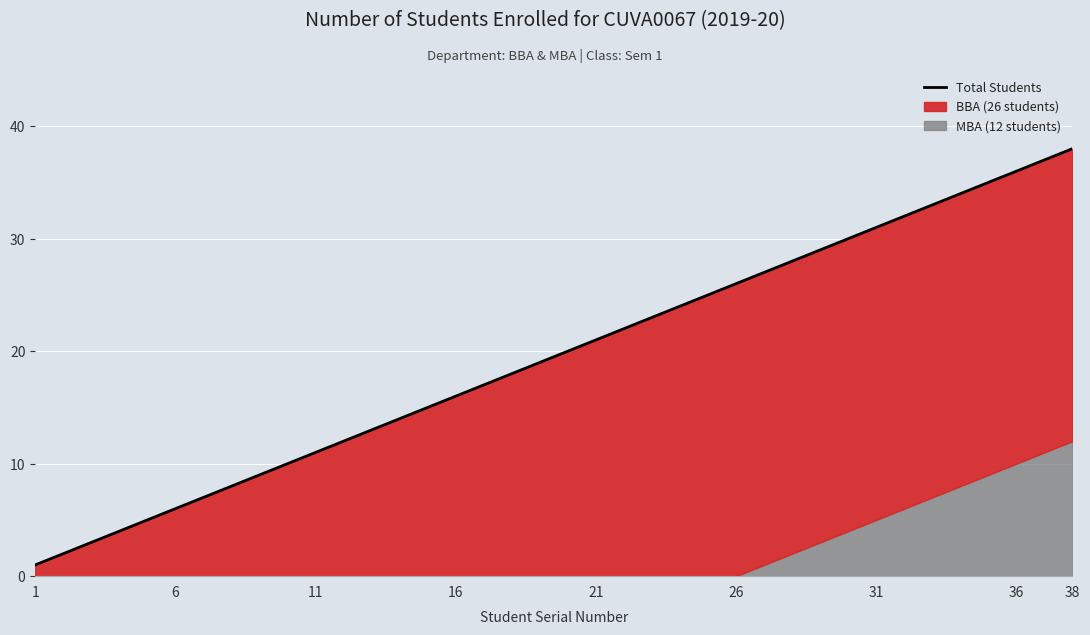

What is the average value?

20